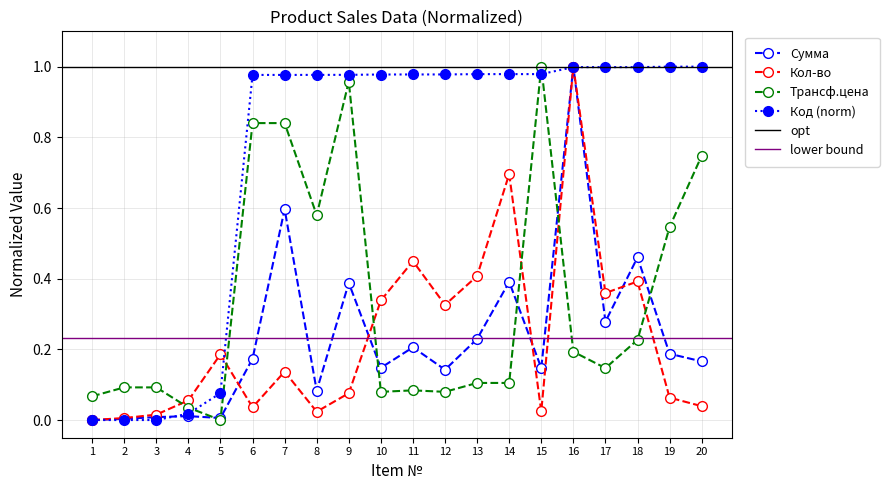

At which category does Трансф.цена reach its first local valley?

5